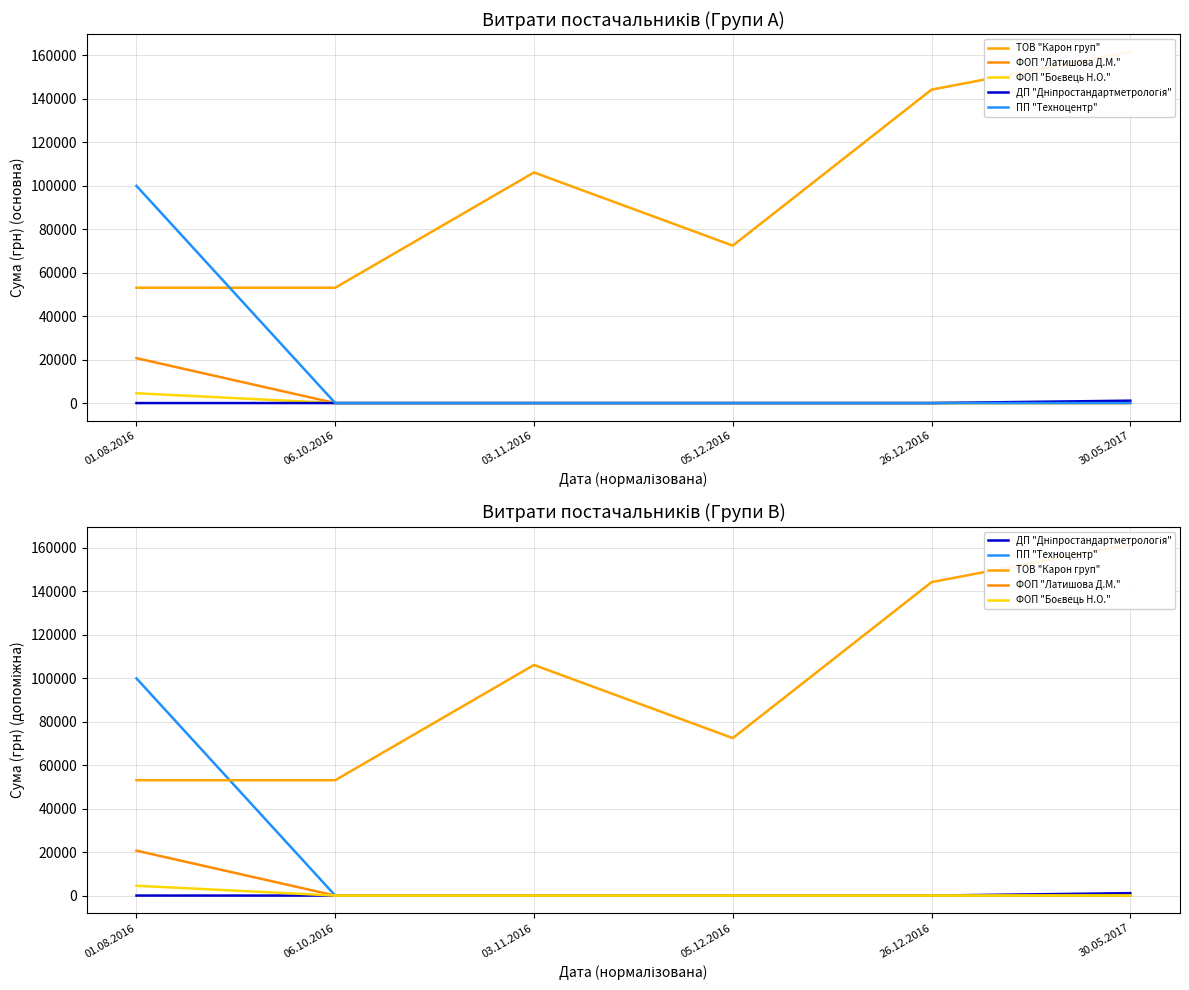

True or false: ПП "Техноцентр" and ФОП "Латишова Д.М." intersect in this chart.

False